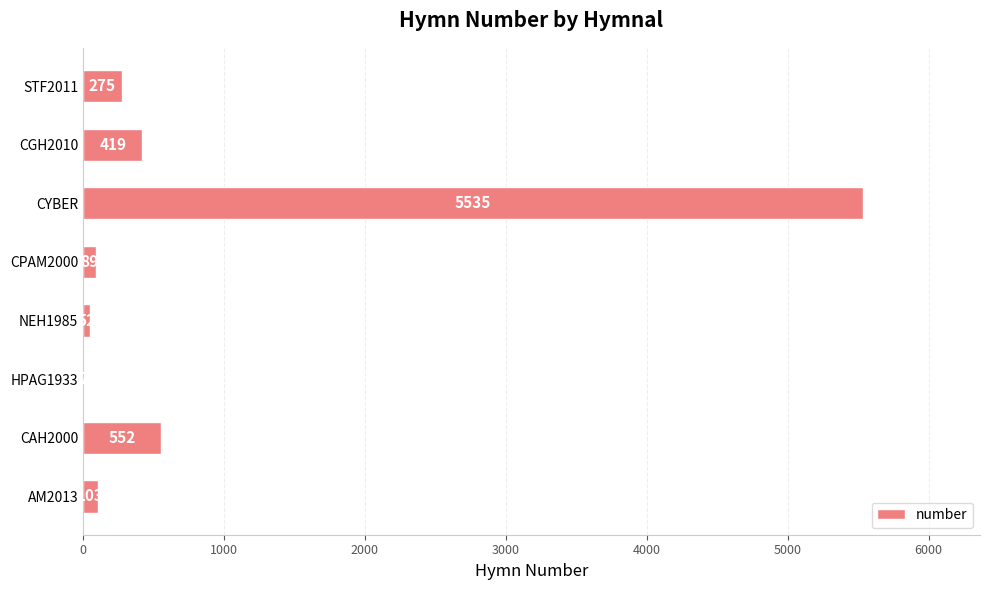

Reading top to bottom, list all the values displayed in this chart.

STF2011=275	CGH2010=419	CYBER=5535	CPAM2000=89	NEH1985=52	HPAG1933=7	CAH2000=552	AM2013=103